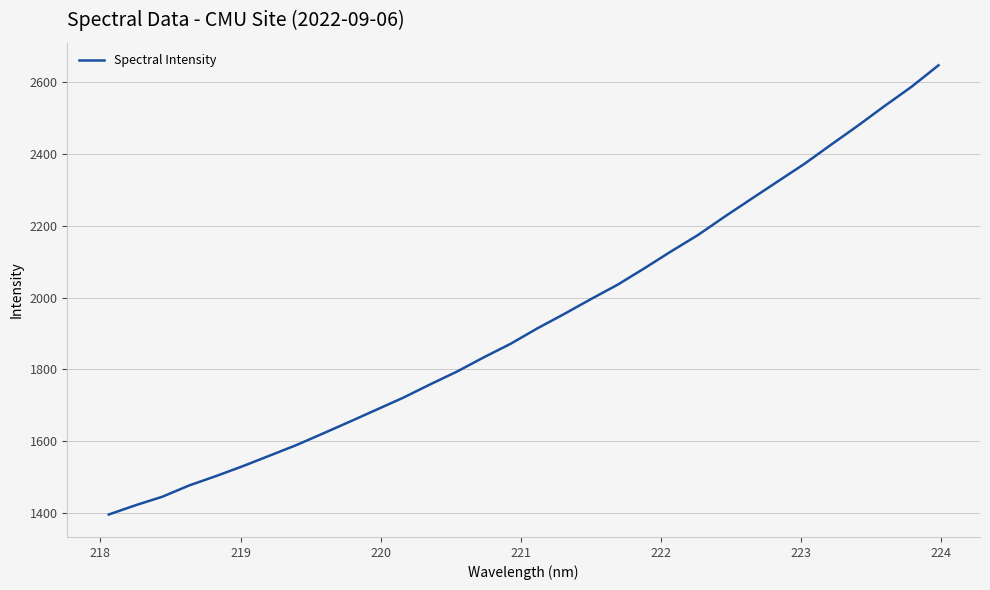

How many categories are shown in the chart?

32